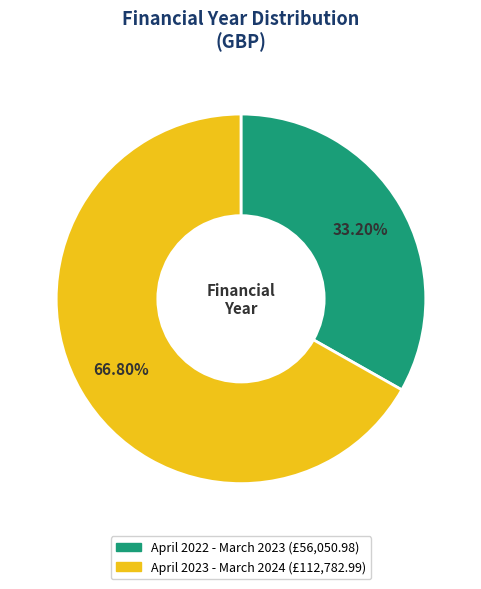

True or false: April 2022 - March 2023 accounts for 25% of the total.

False